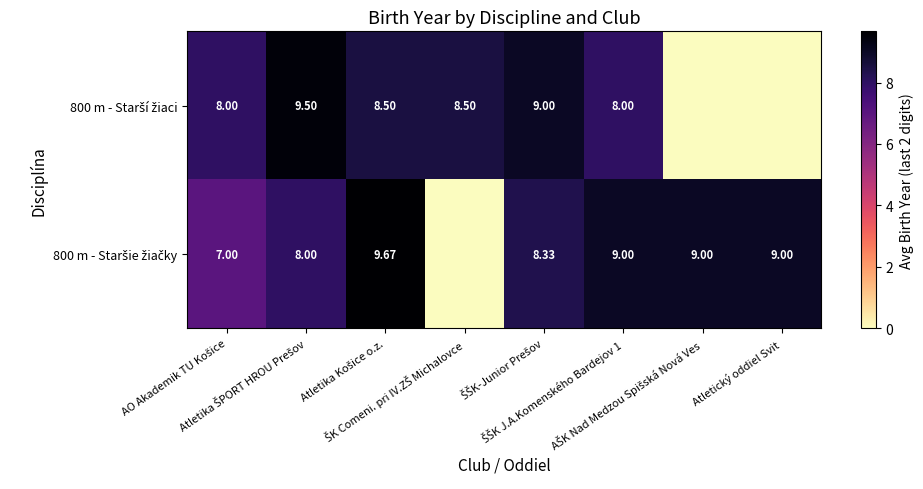

How many data points in 800 m - Starší žiaci are above 8?

4